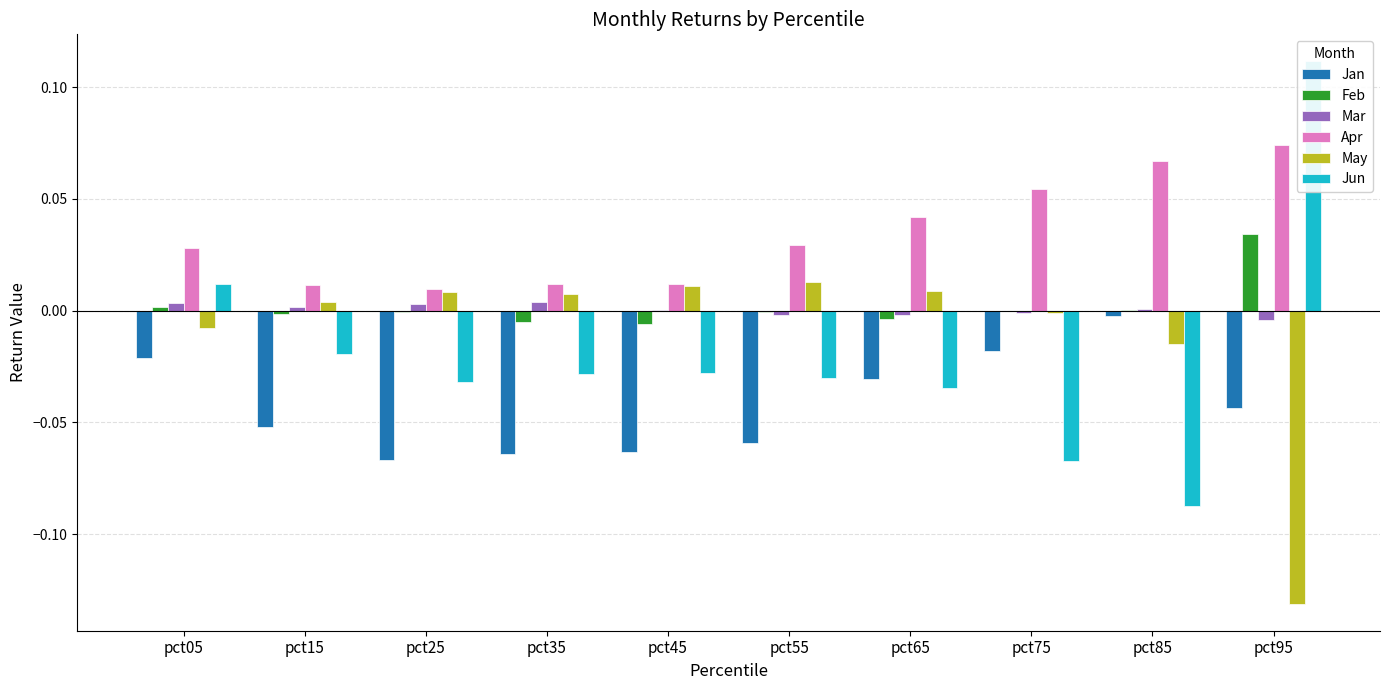

The May series shows -0.0 at pct05. True or false?

True